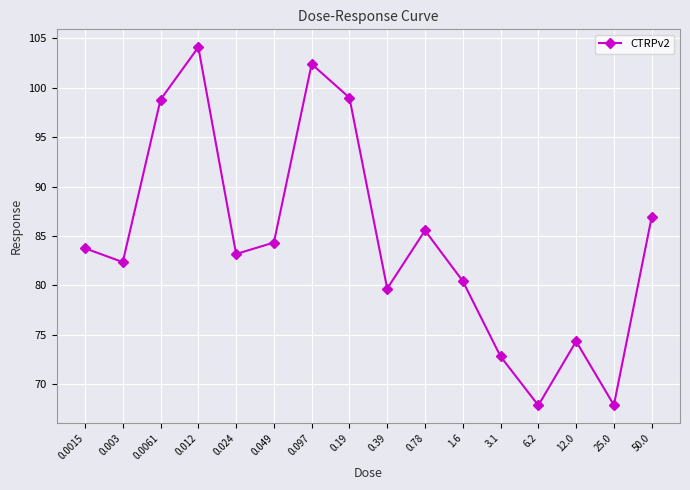

What is the sum of all values?

1353.3